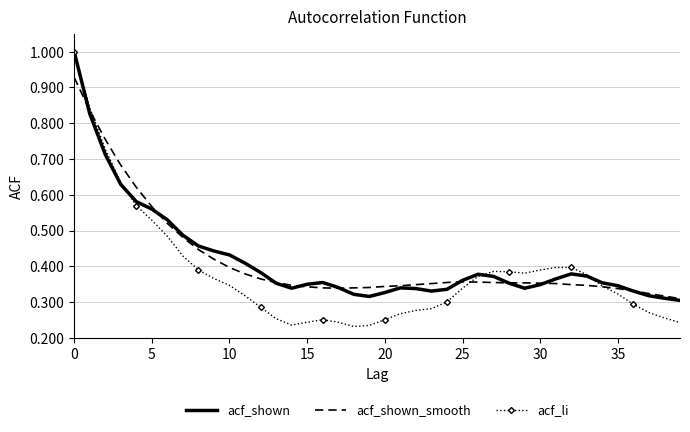

What is the highest value of the acf_li series?

1.0